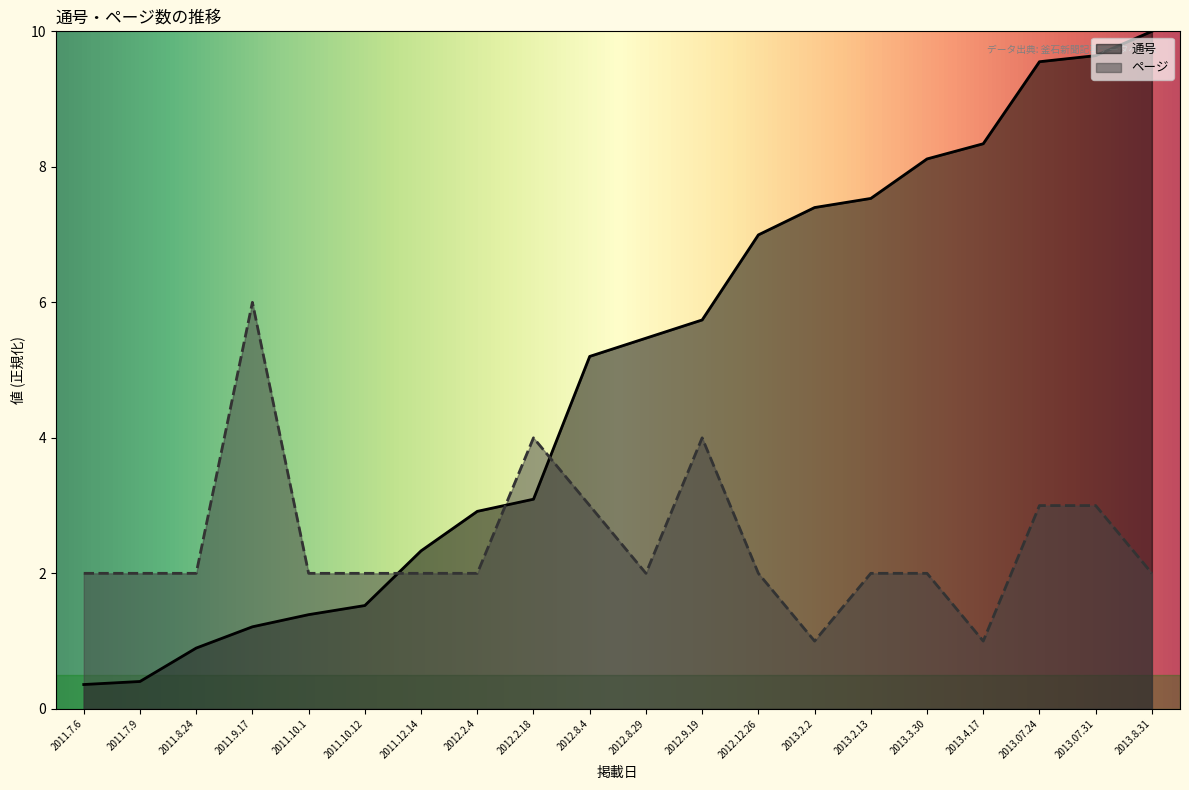

At 2013.8.31, list the series in order from largest to smallest.

通号, ページ